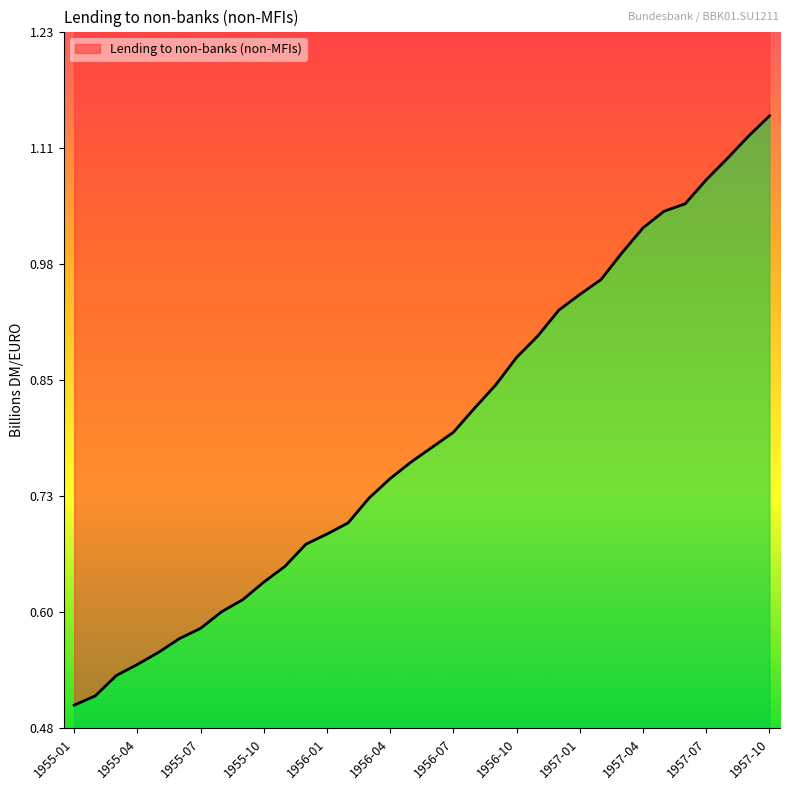

At which label is the value closest to 0?

1955-01